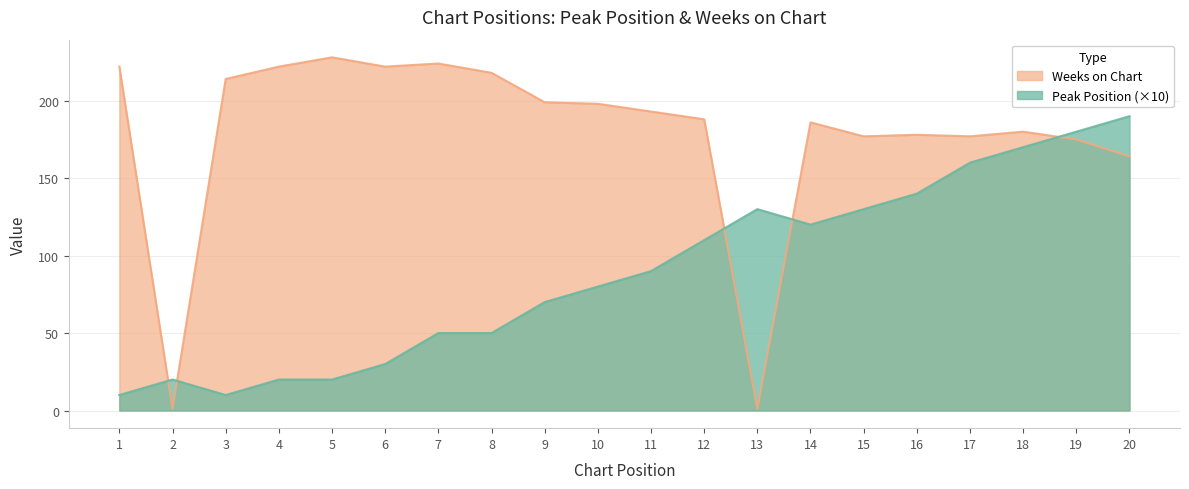

At which category does Peak Position reach its first local peak?

2